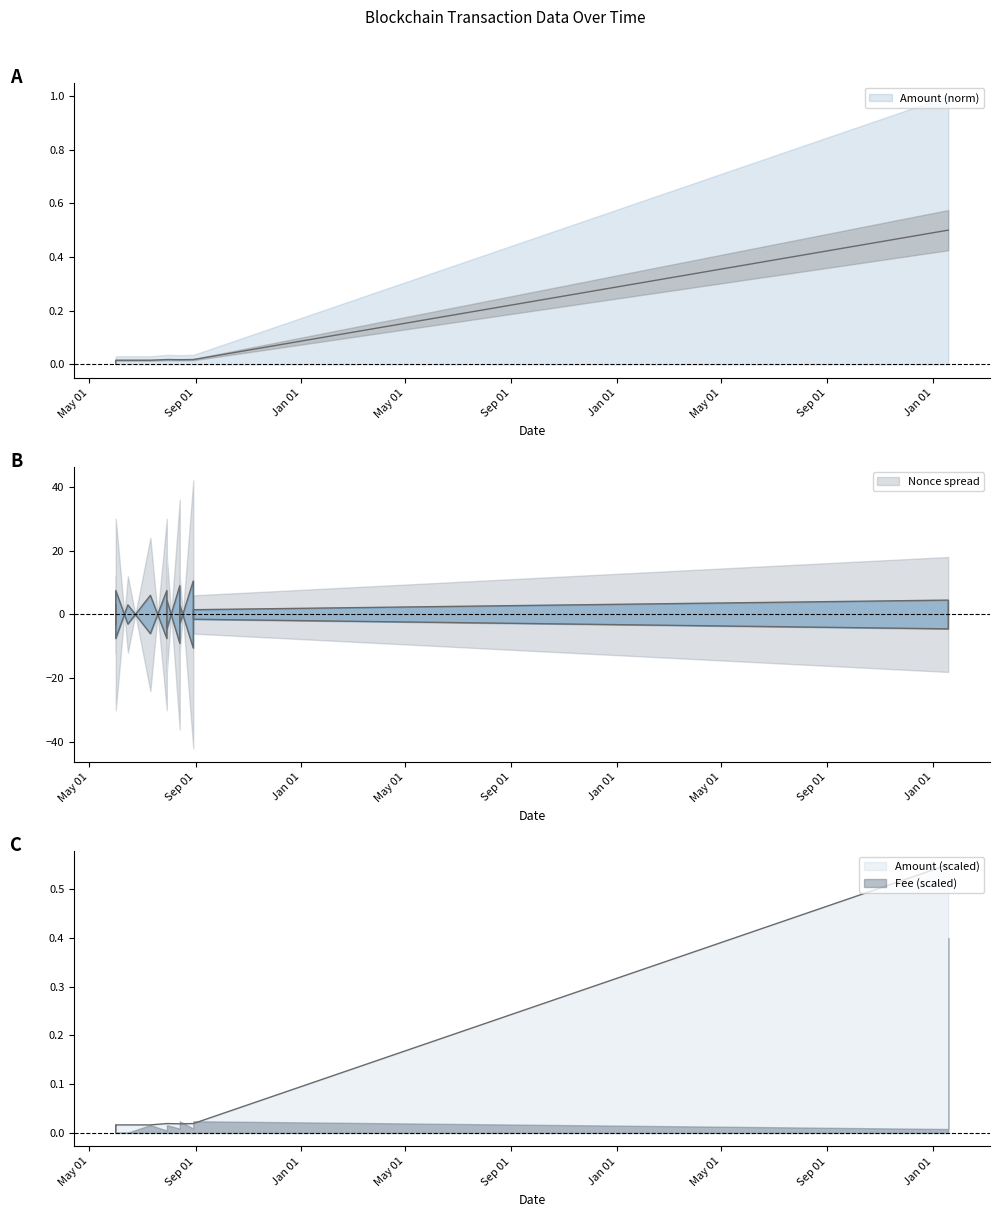

Between 2021-05-31 20:30:00 and 2021-08-29 10:18:00, which is larger?

2021-08-29 10:18:00